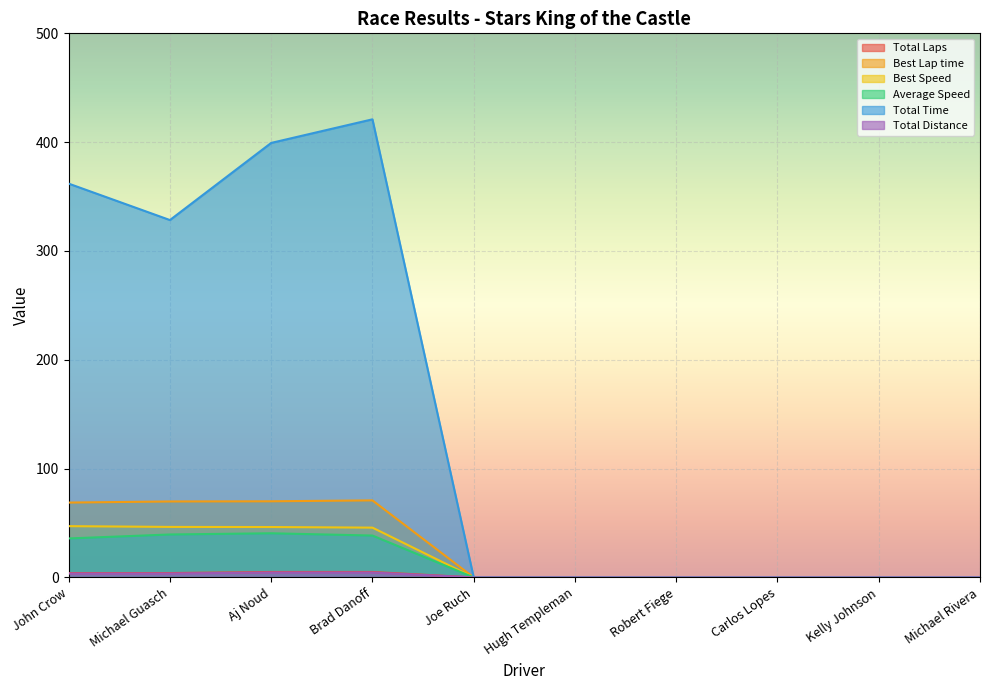

The value of Total Distance at Brad Danoff is 1.6. True or false?

False